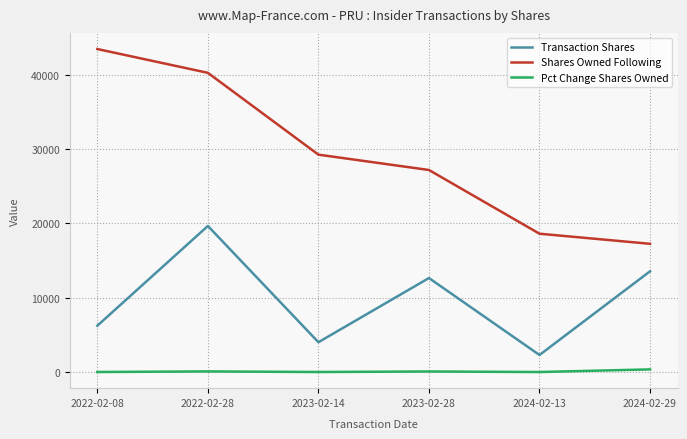

Rank the series by their maximum value, from highest to lowest.

Shares Owned Following, Transaction Shares, Pct Change Shares Owned